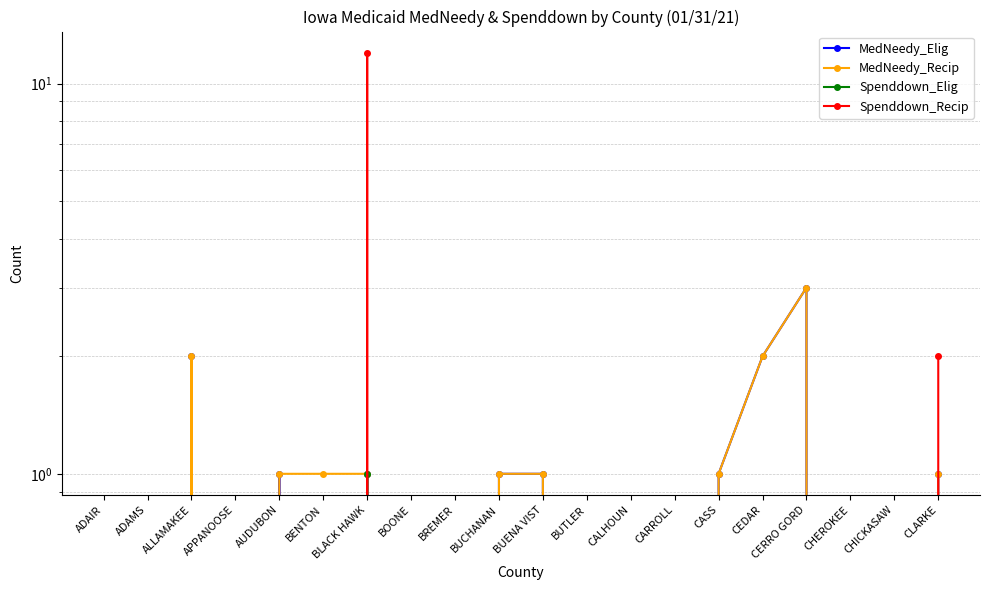

Where is Spenddown_Elig nearest to the value 0?

ADAIR